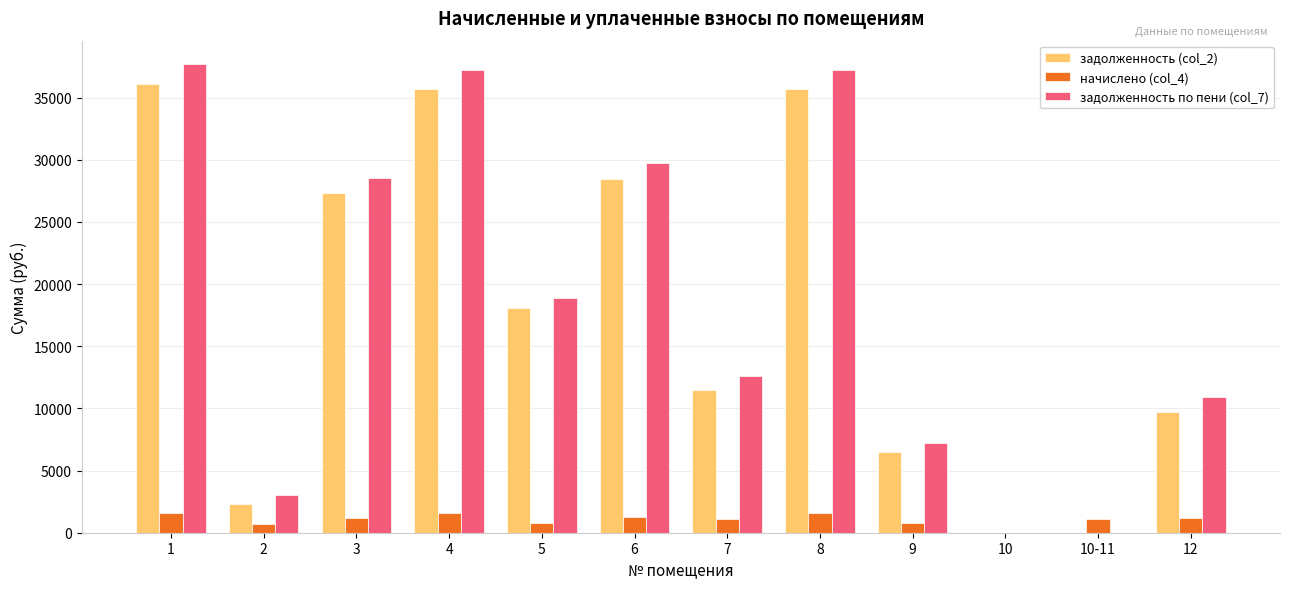

Which series has the largest range (max minus min)?

задолженность по пени (col_7)